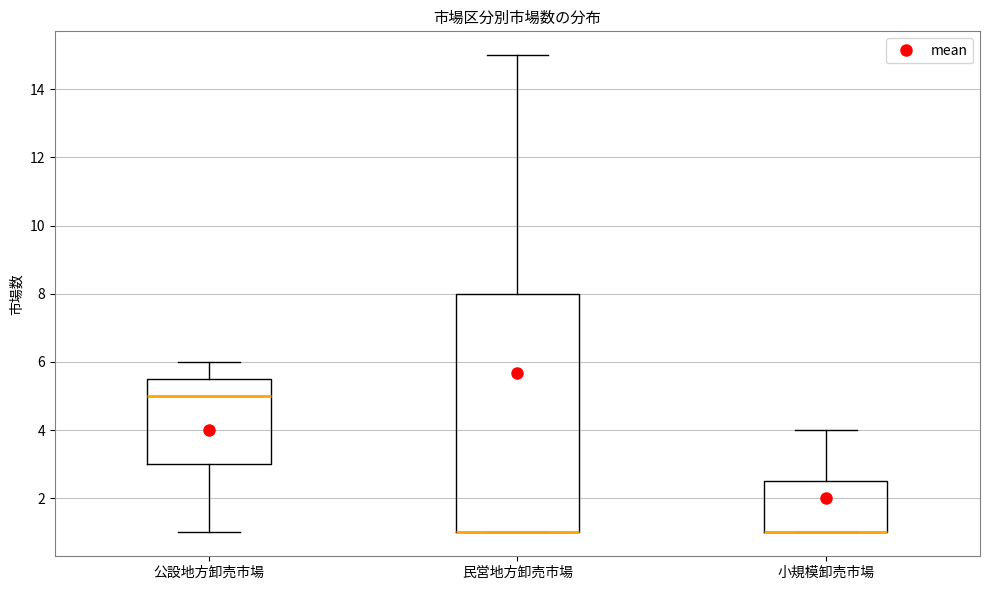

Where is the lower edge of the box for 公設地方卸売市場 on the y-axis? The values are not printed on the chart, so give them approximately, as read against the axis.

3.0